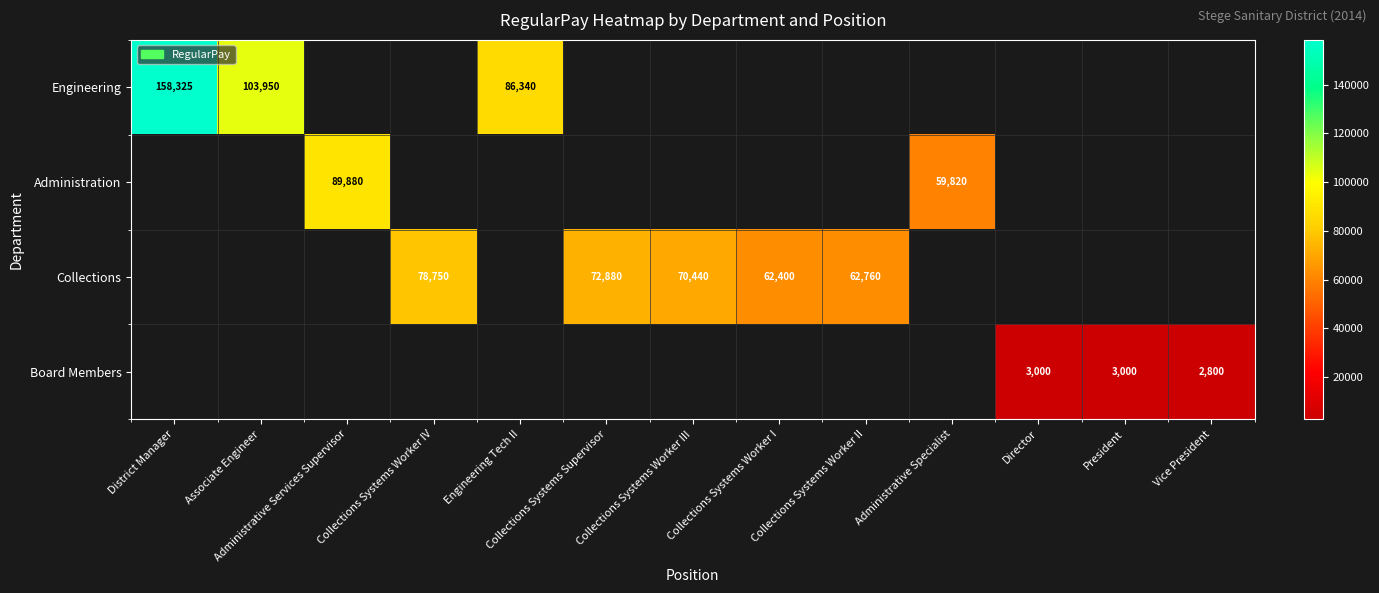

True or false: Engineering has a value of 158325 at District Manager.

True